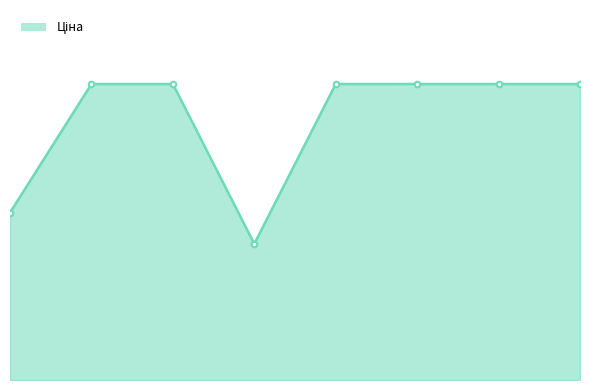

Does the chart have visible grid lines?

No